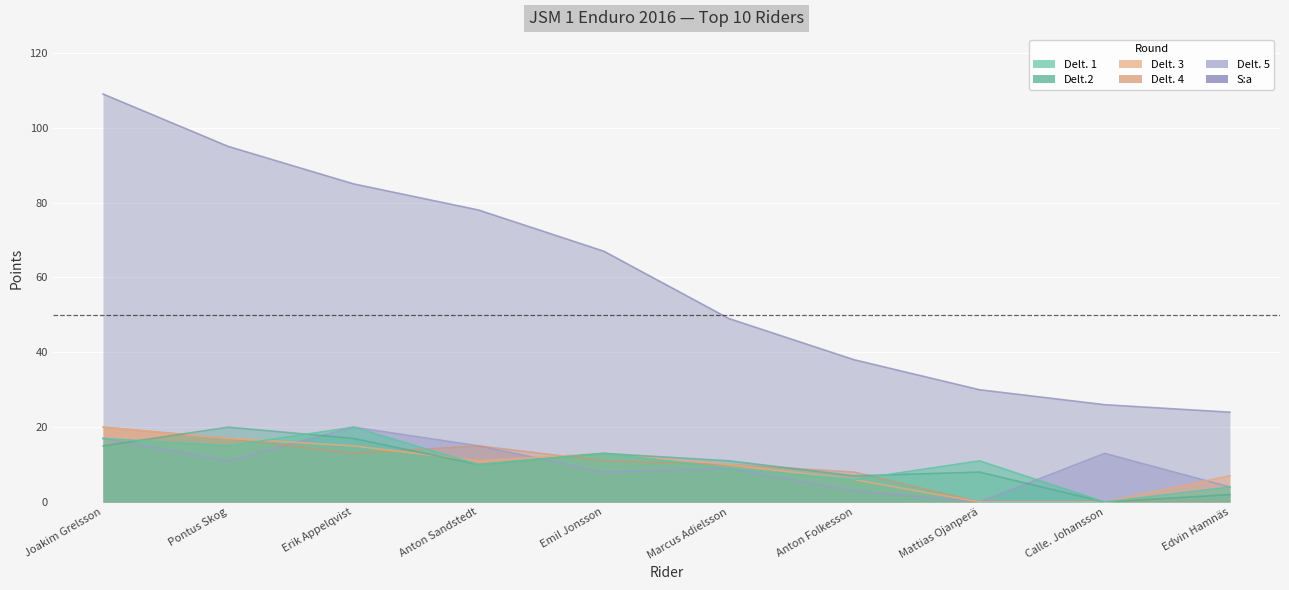

The Delt. 4 series shows 8 at Emil Jonsson. True or false?

False